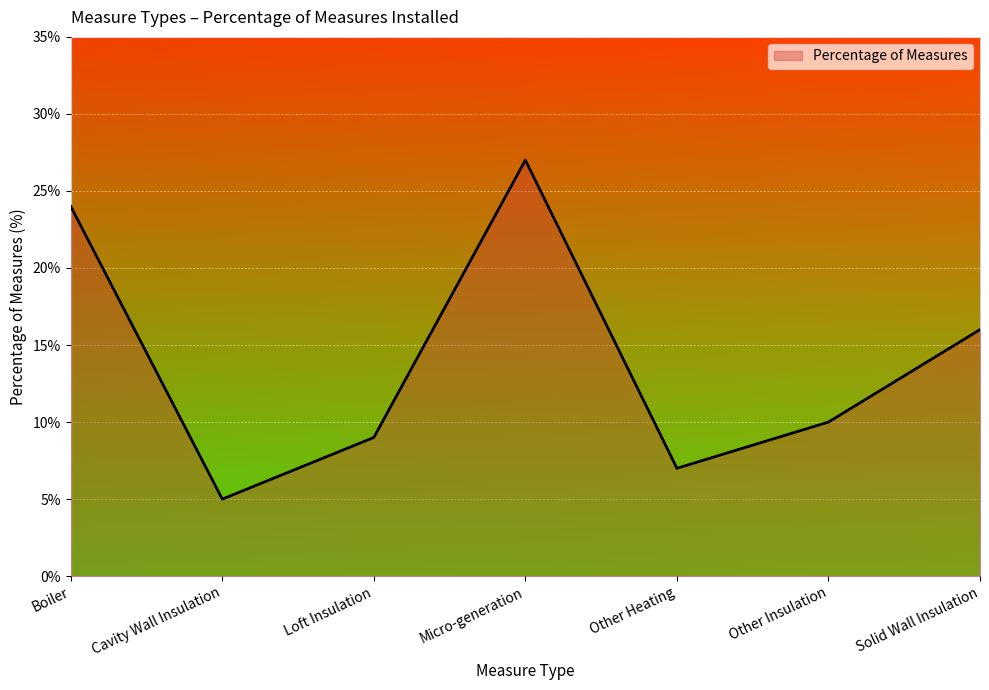

Where does the data first go above 10?

Boiler